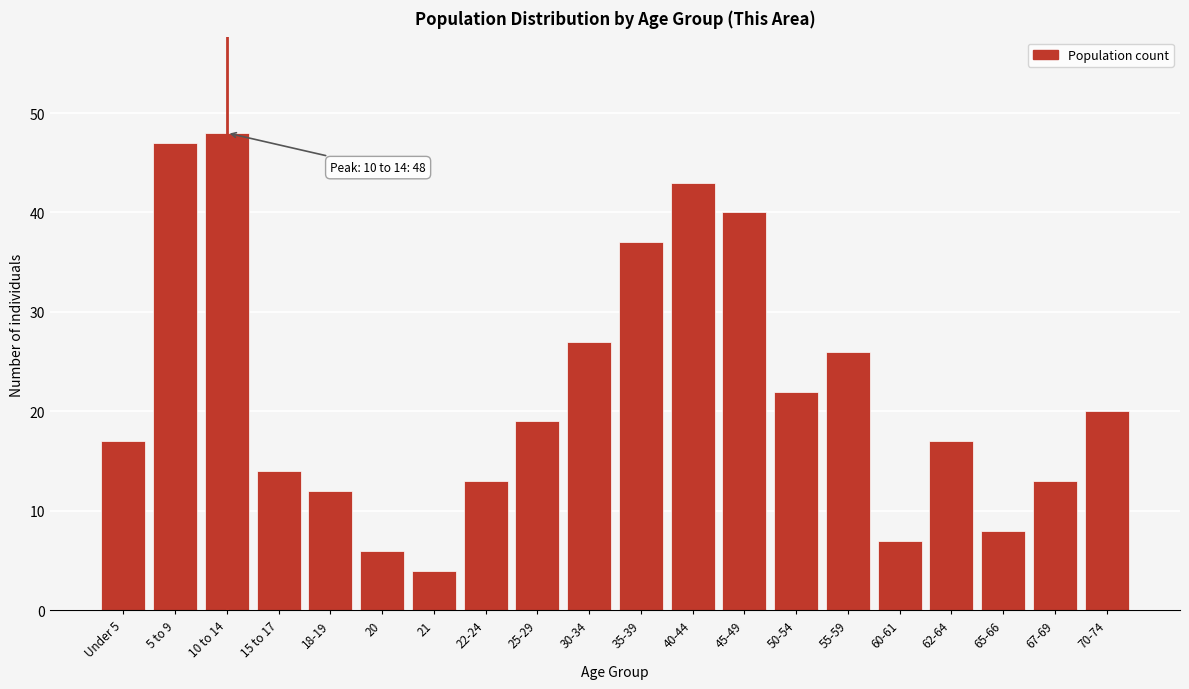

Reading right to left, extract all data points from this chart.

20	13	8	17	7	26	22	40	43	37	27	19	13	4	6	12	14	48	47	17